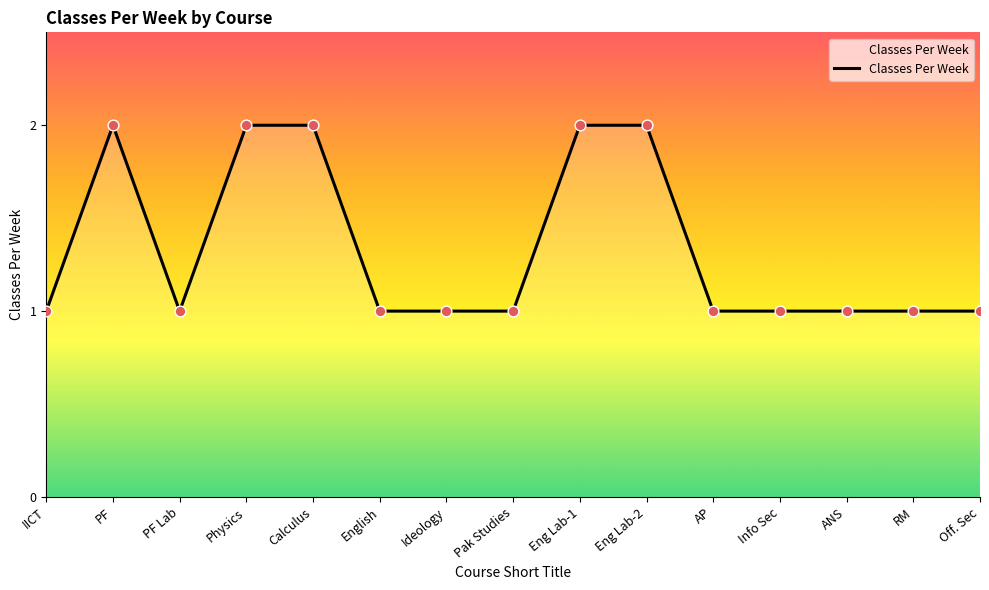

Approximately how many times larger is the value at RM compared to English?

1.0